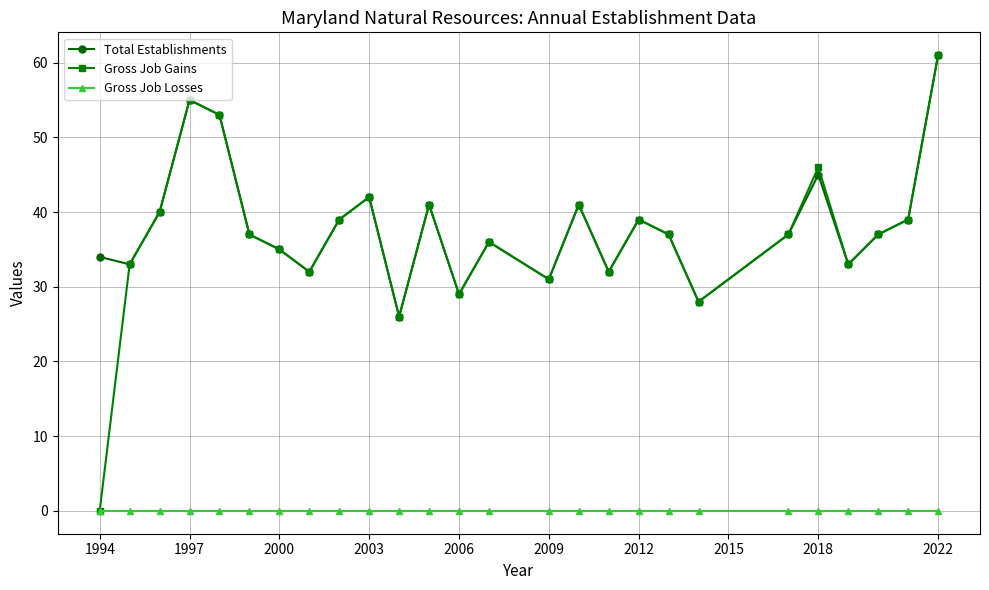

What is the sum of all Total Establishments values?

992